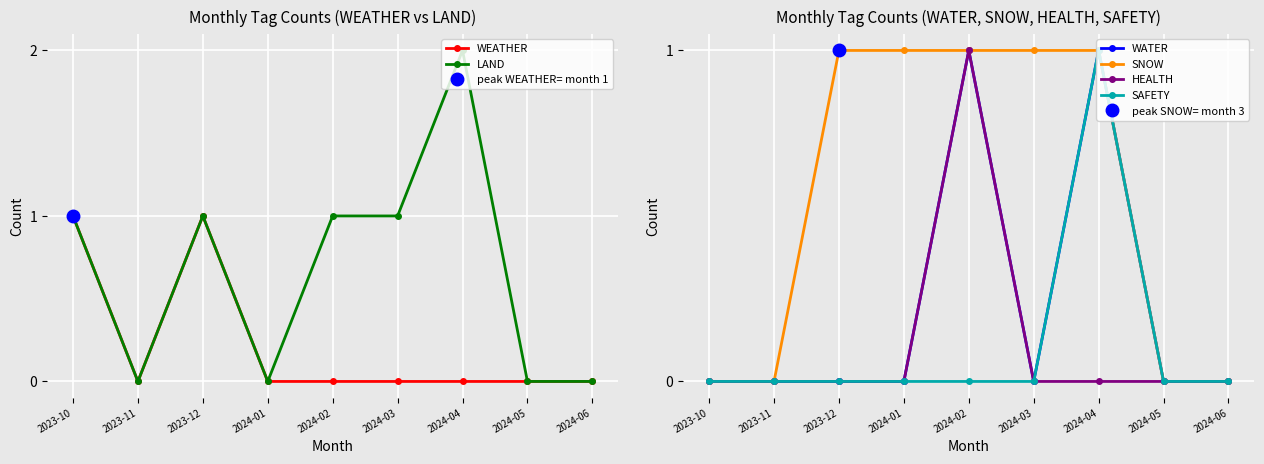

How many data points does each series have?

9